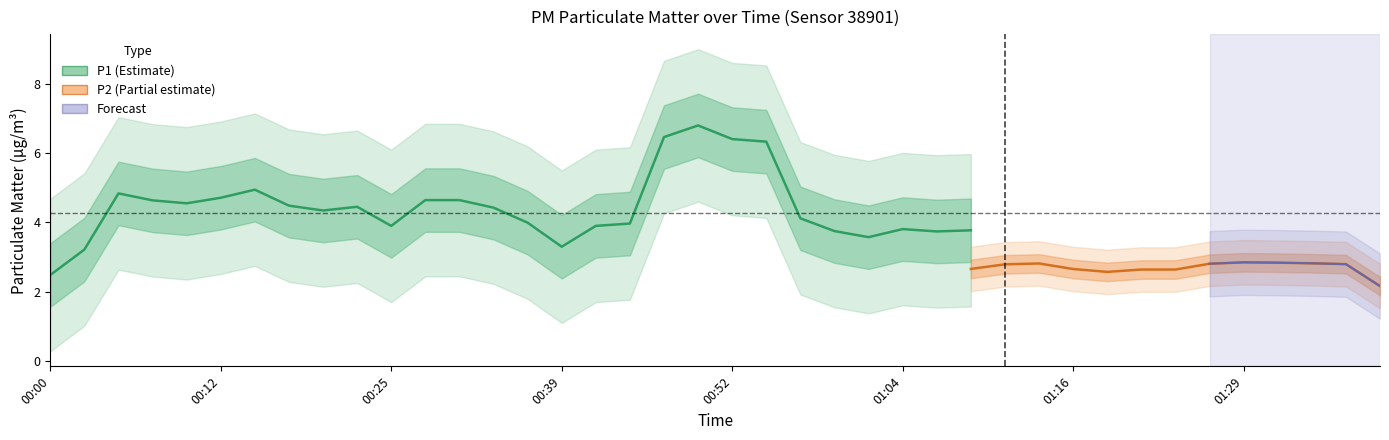

What is the minimum value shown in the chart?

2.1